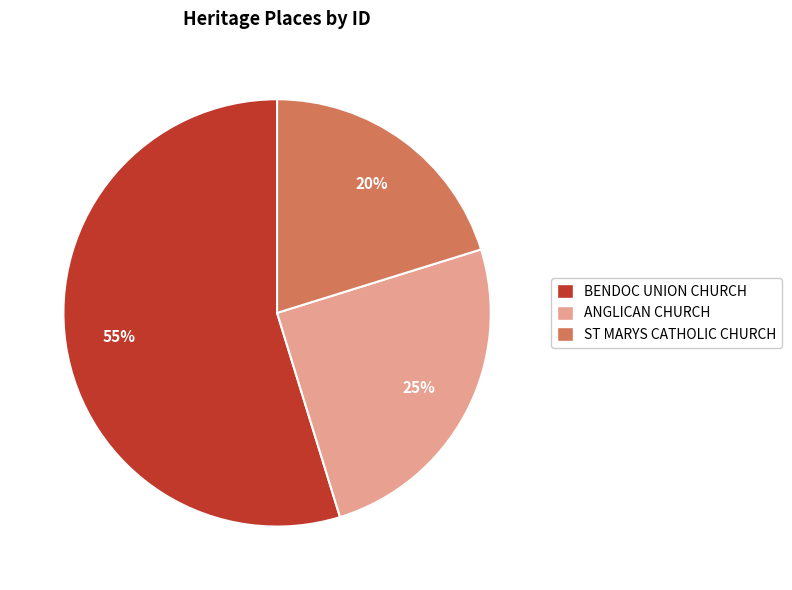

Is it true that ST MARYS CATHOLIC CHURCH is 32% of the pie?

False